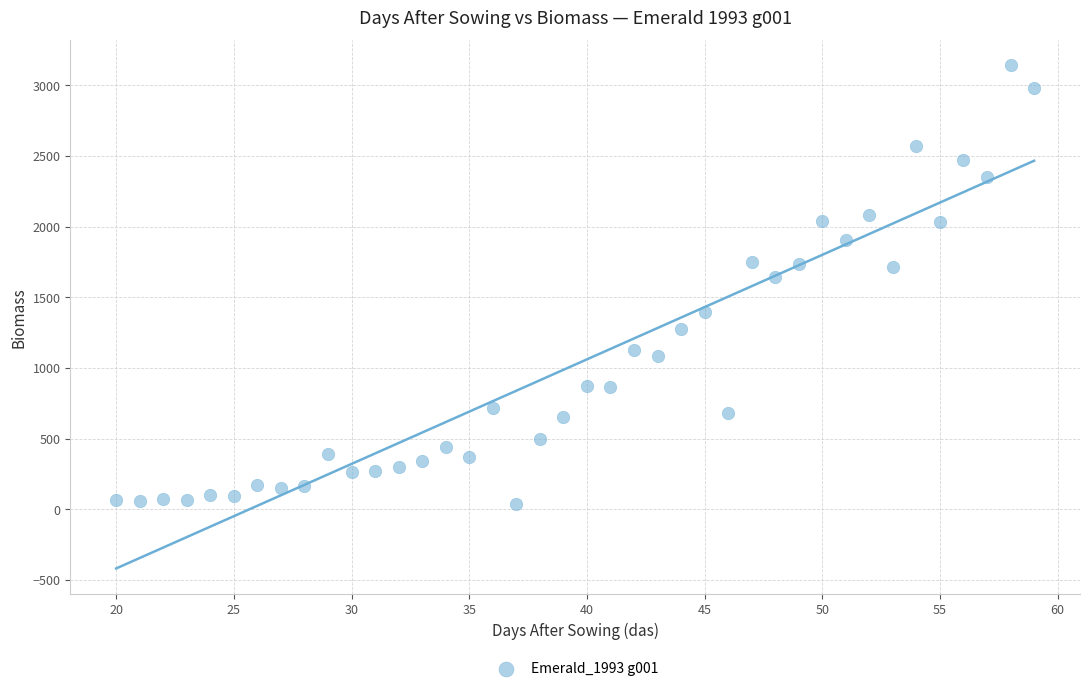

What is the range of X values (max minus min)?

39.0